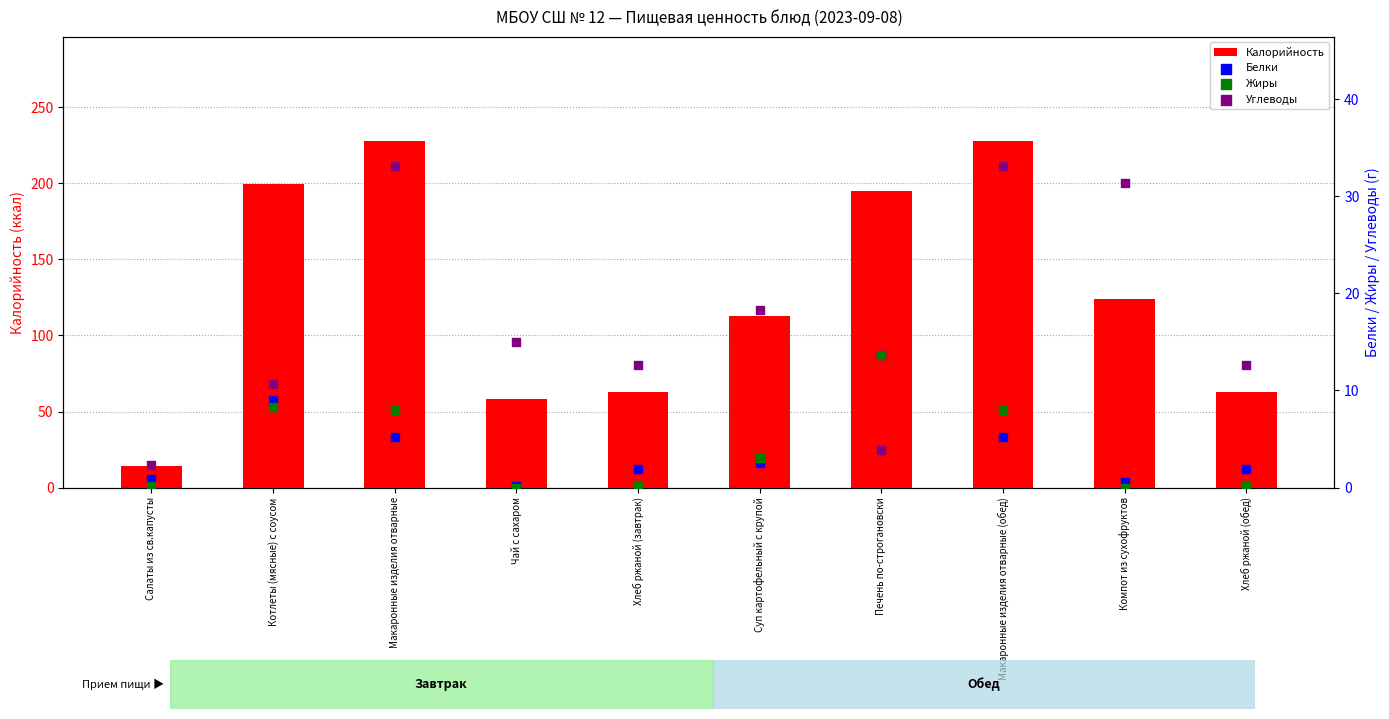

At which category is the sum across all series the highest?

Макаронные изделия отварные